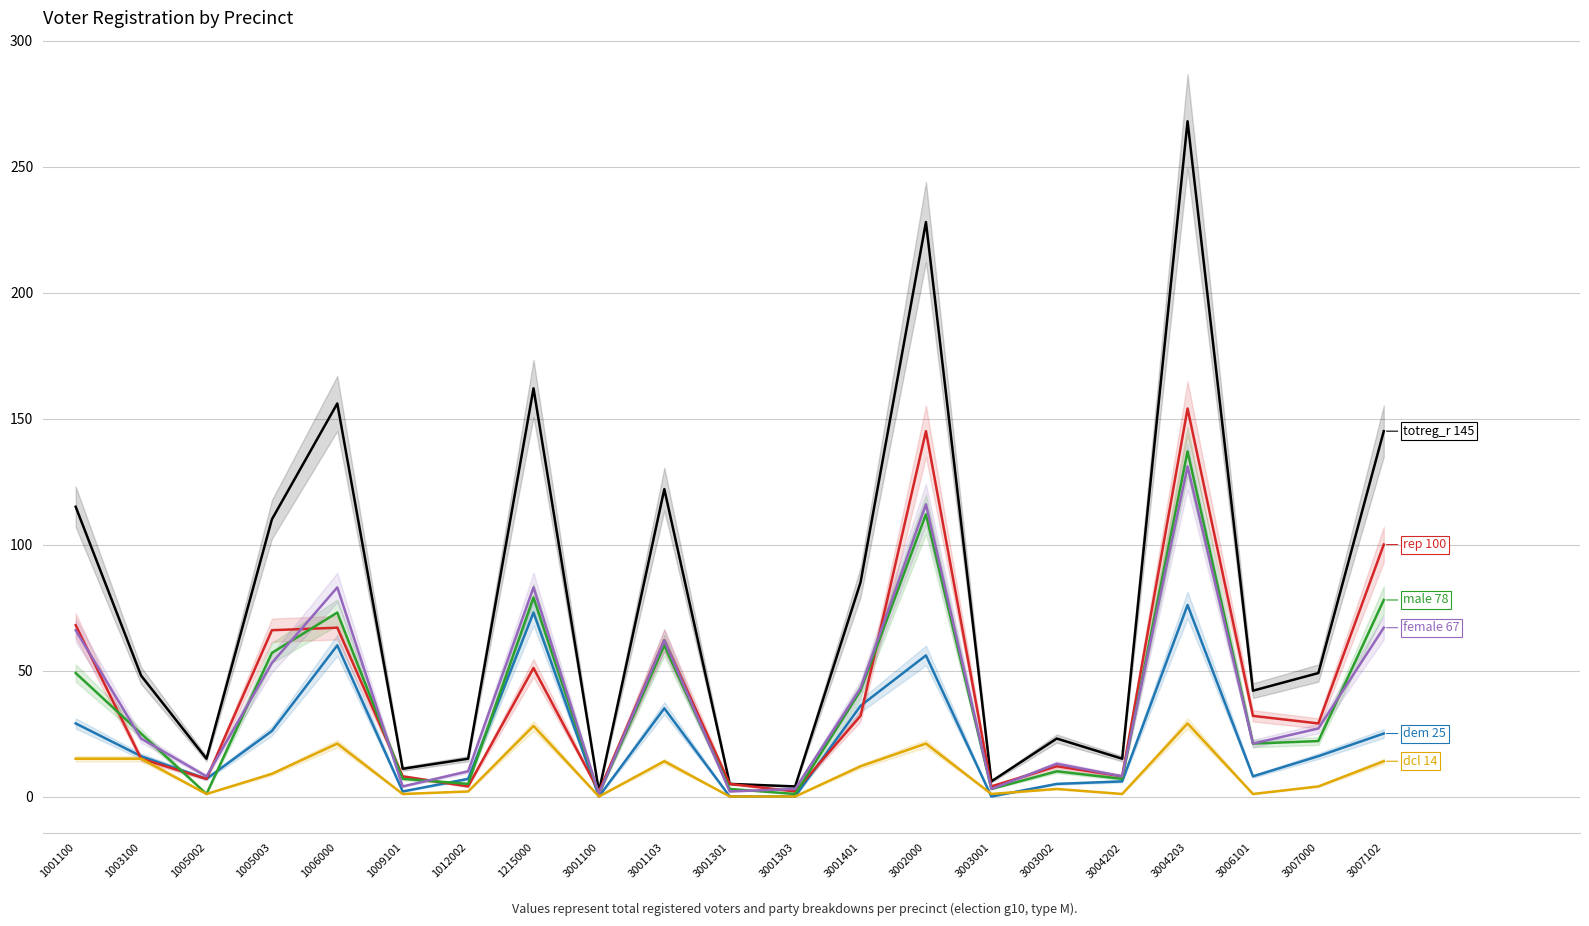

True or false: male has a value of 15 at 3003002.

False